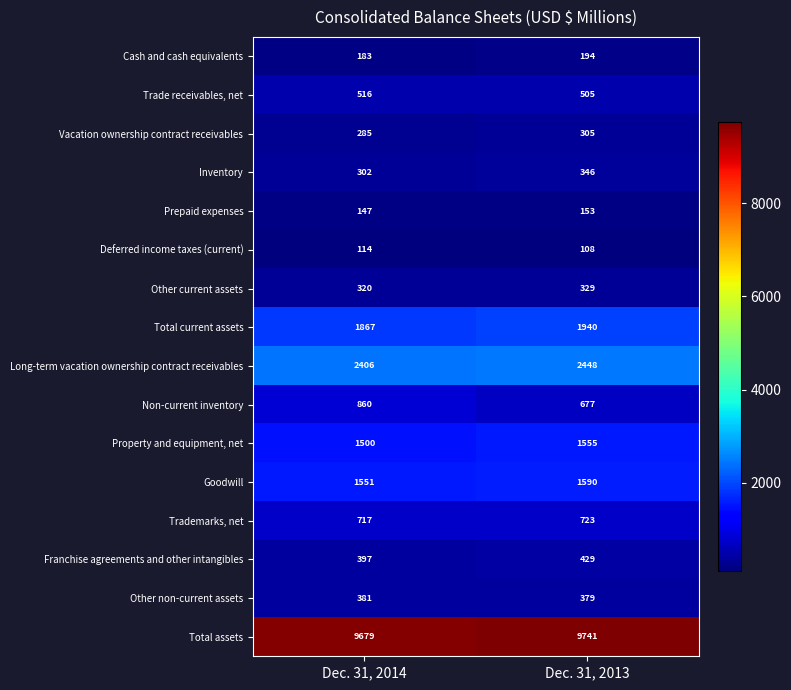

At which category is the sum across all series the highest?

Dec. 31, 2013